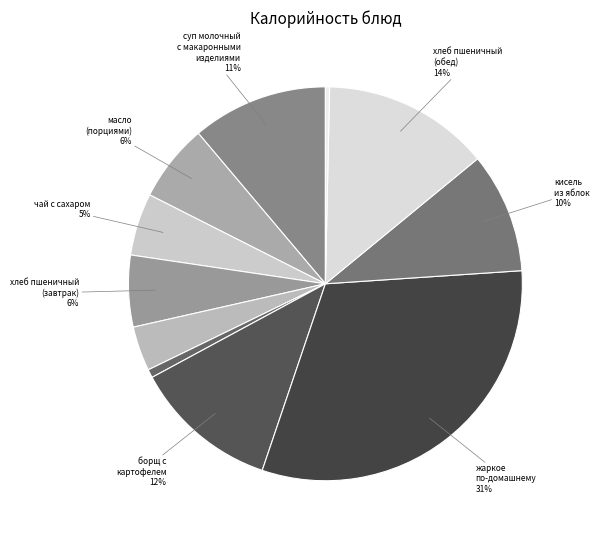

To the nearest percent, what is the average slice percentage?

9%